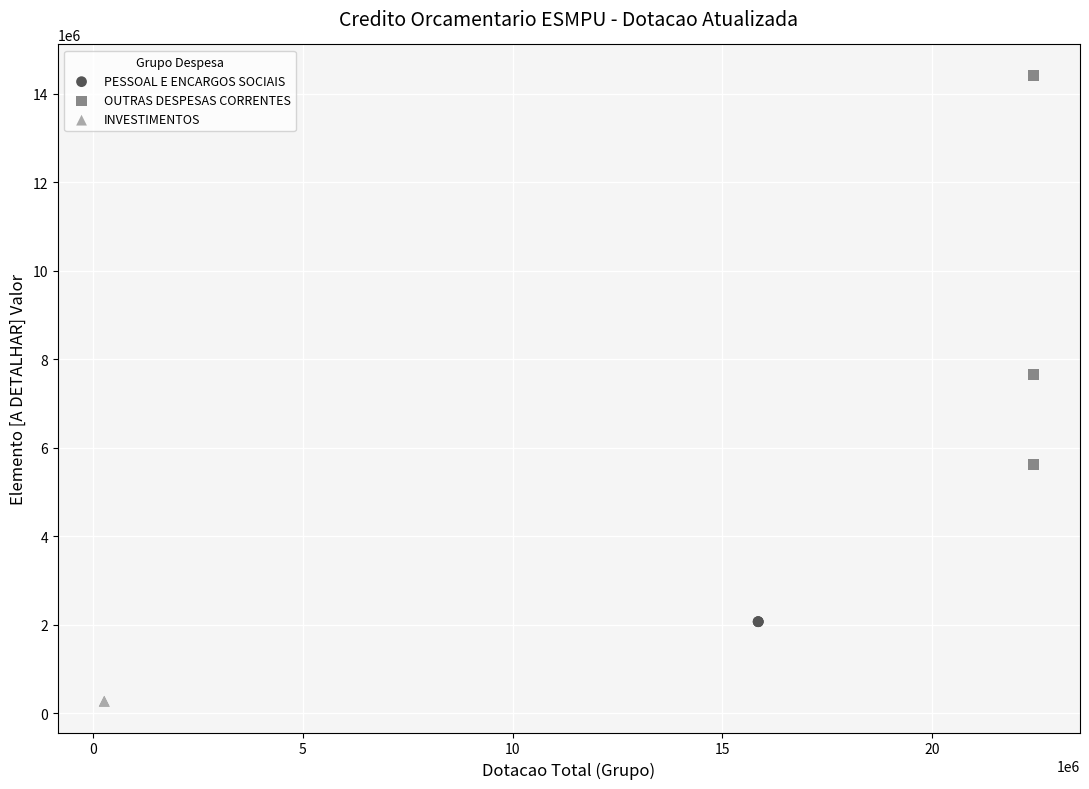

Which series contains the lowest Y value?

INVESTIMENTOS